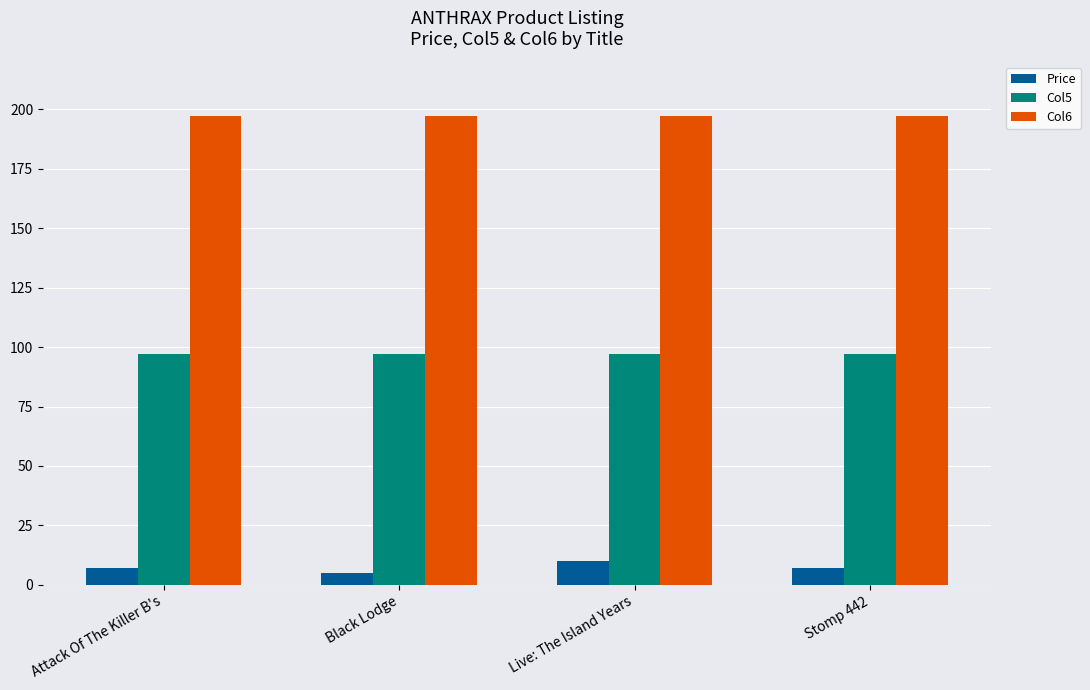

What is the difference between the highest and lowest values at Stomp 442?

190.0